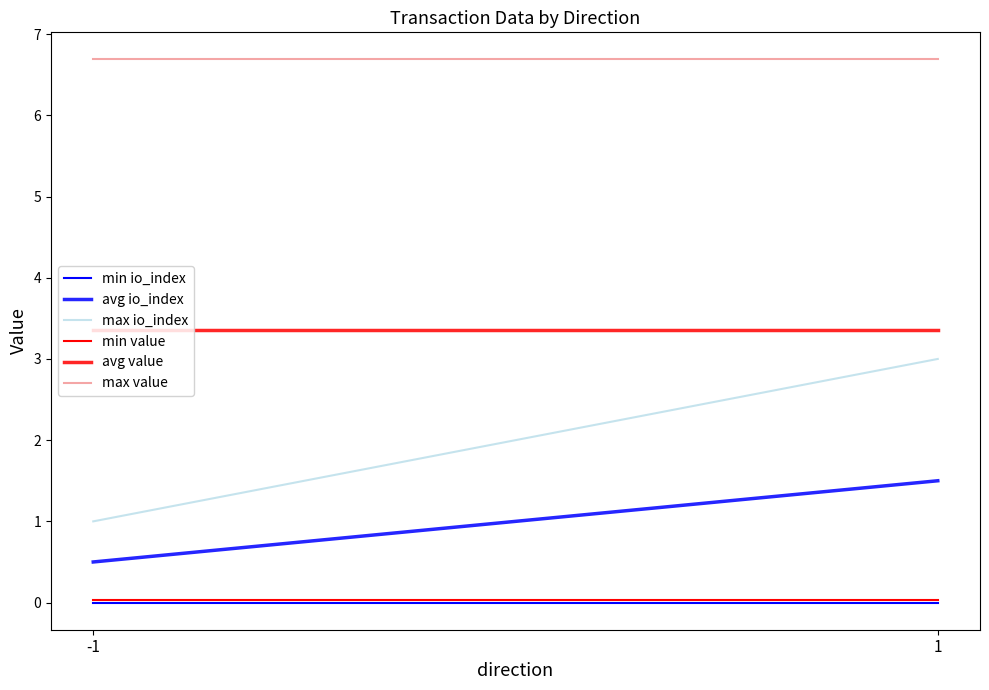

Is the value of min value at -1 greater than the value of min io_index at 1?

Yes